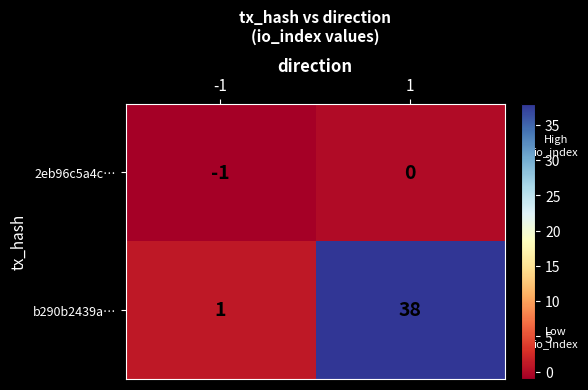

What is the maximum value shown in the chart?

38